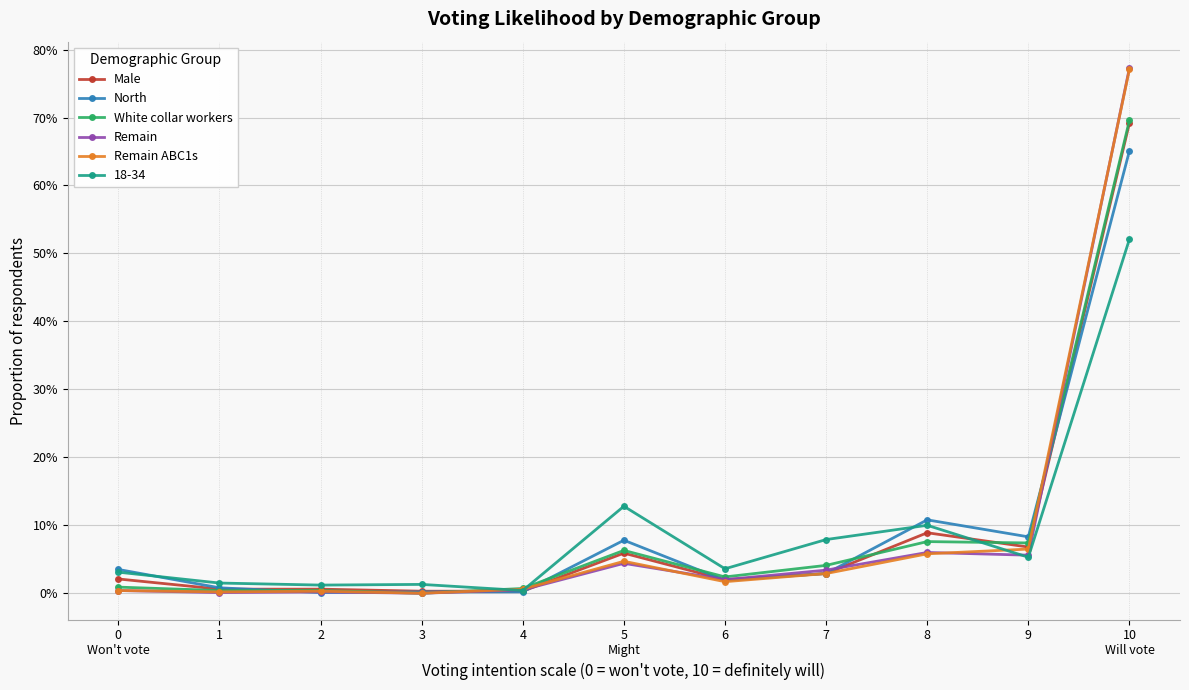

What are all the series names shown in the legend?

Male, North, White collar workers, Remain, Remain ABC1s, 18-34